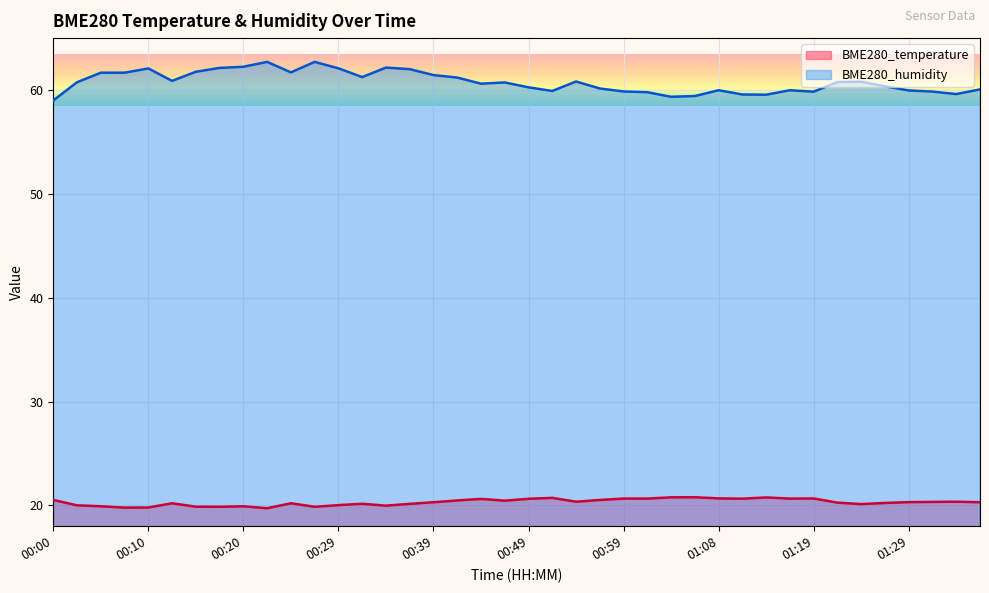

The BME280_temperature series shows 20.7 at 00:51. True or false?

True